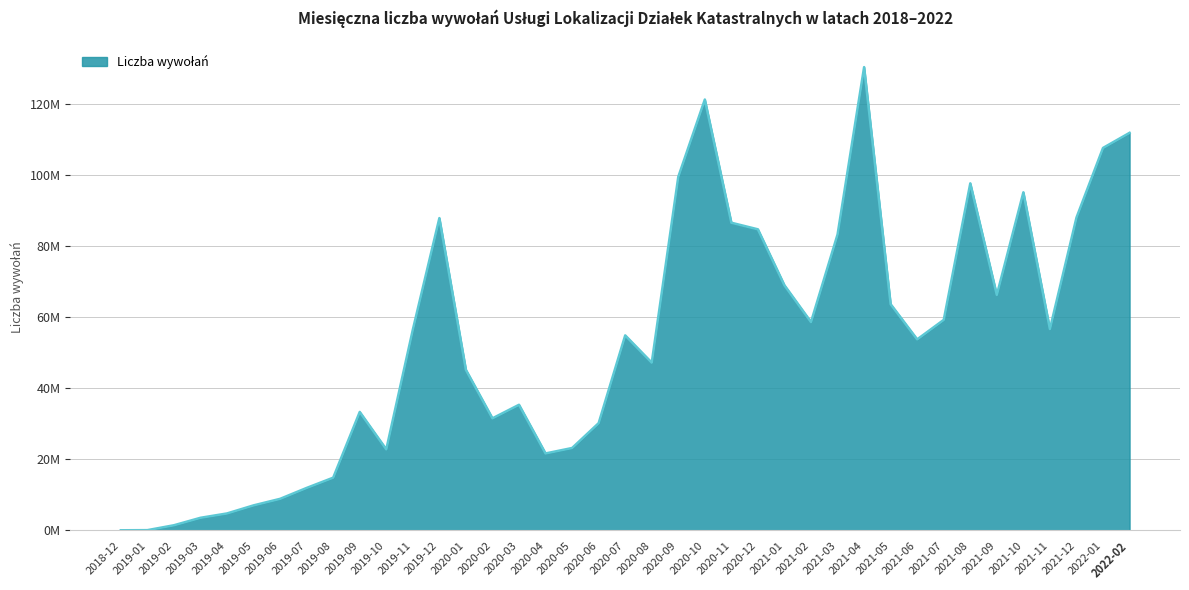

Where does the data first go above 54917107?

2019-11